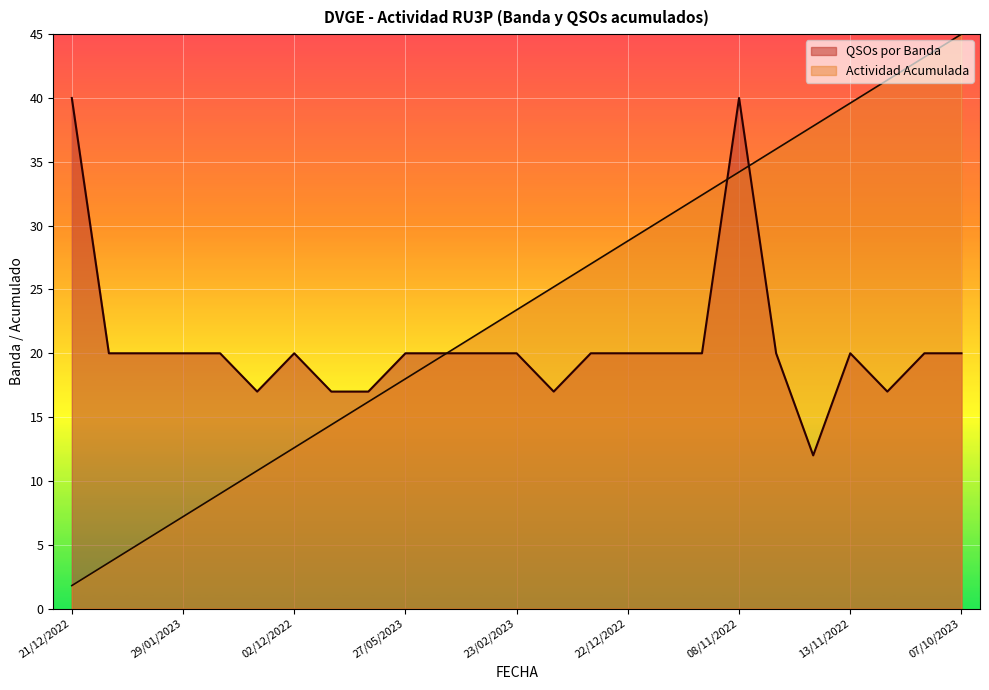

At which label does QSOs por Banda first exceed 20?

21/12/2022